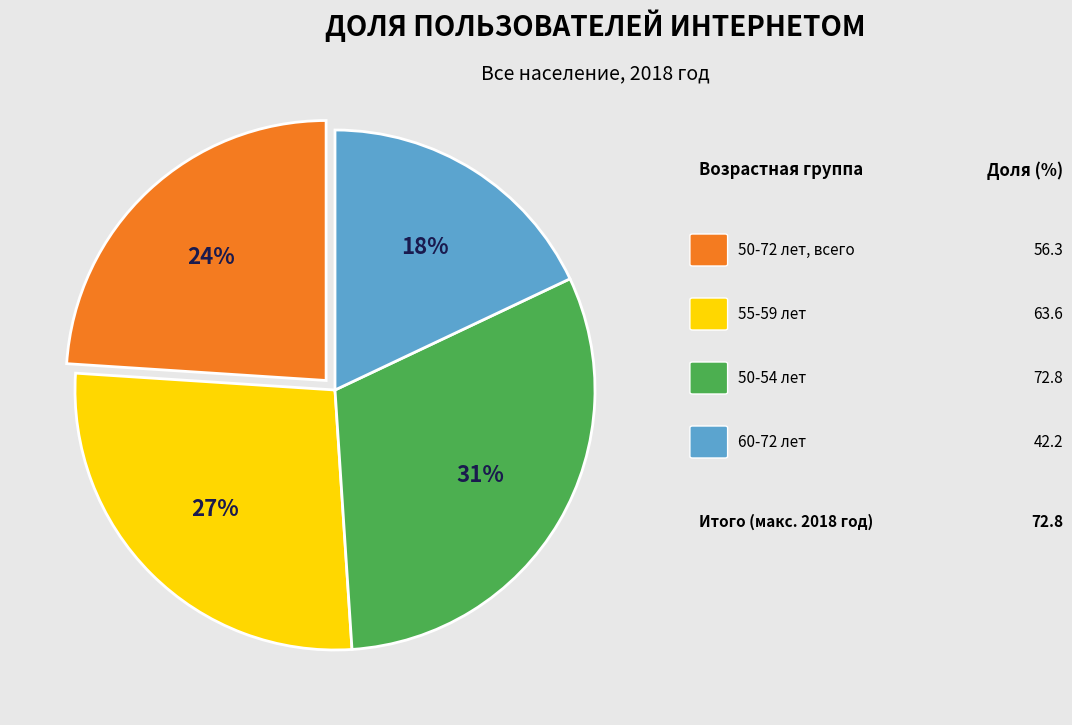

Is there a majority slice in this chart?

No